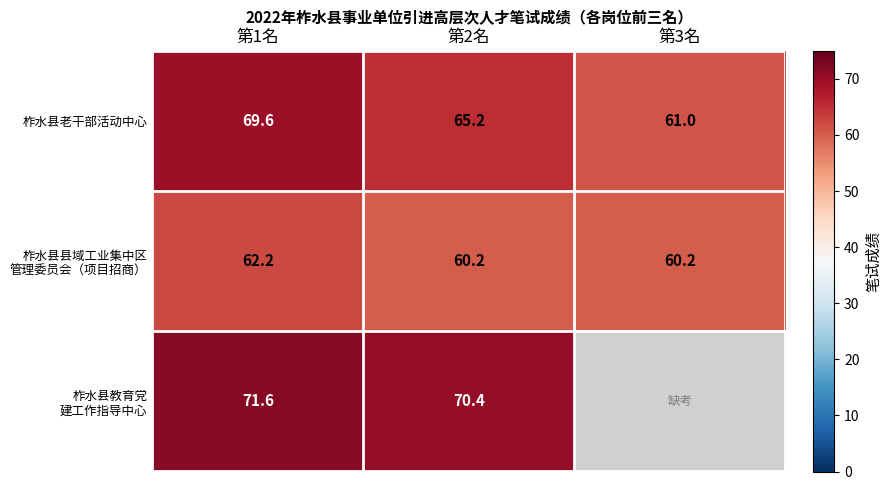

How many series are shown in this chart?

3